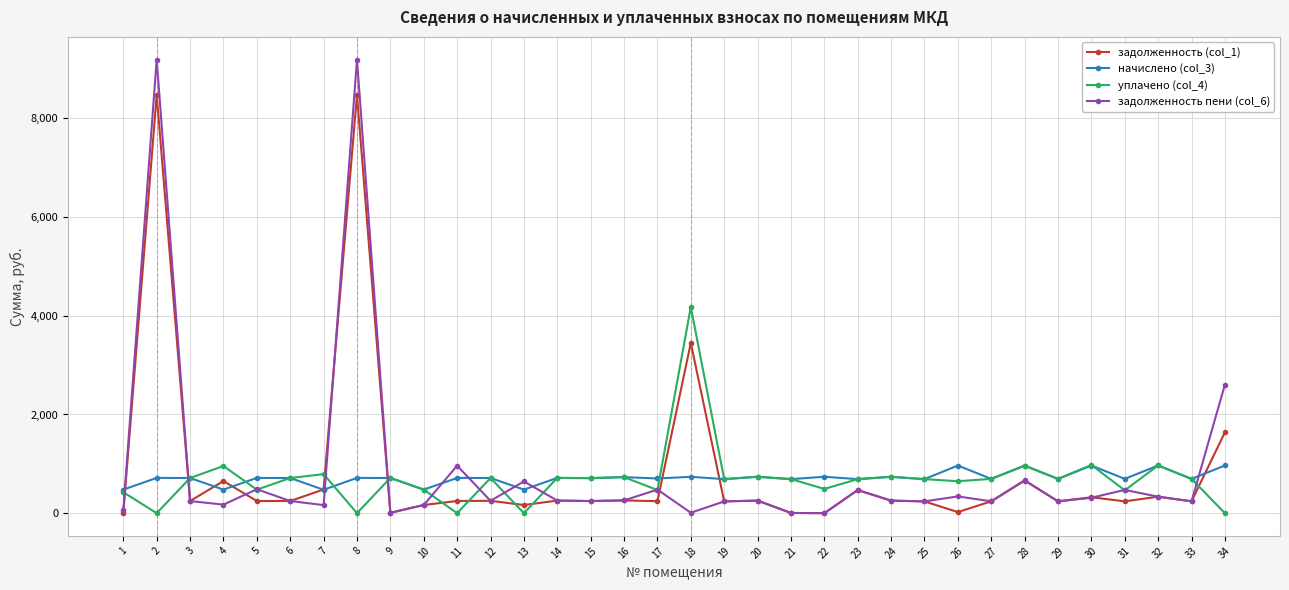

What is the value of the задолженность пени (col_6) point at the 6th from the left?

246.4